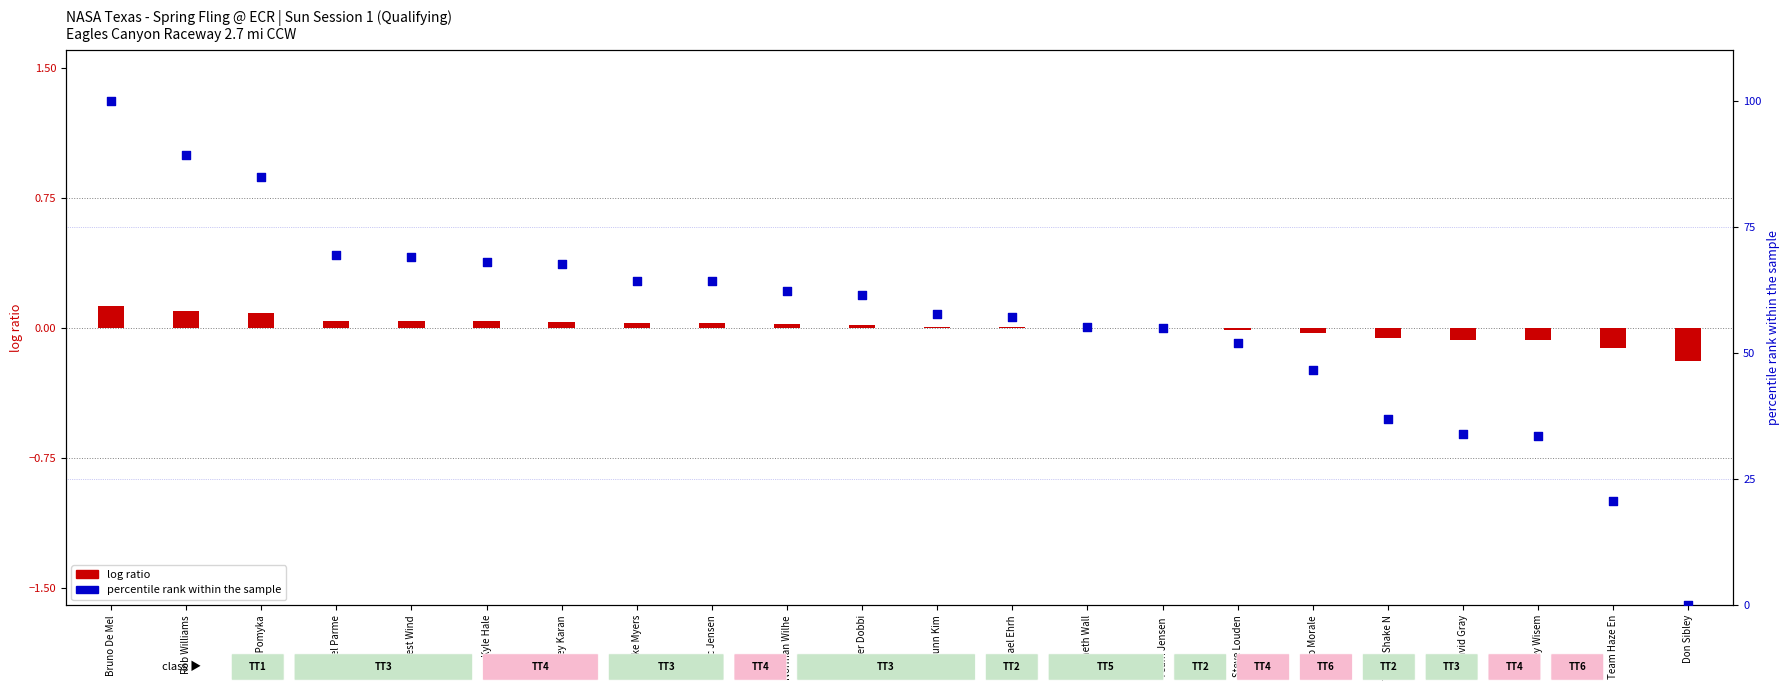

What are all the series names shown in the legend?

log ratio, percentile rank within the sample